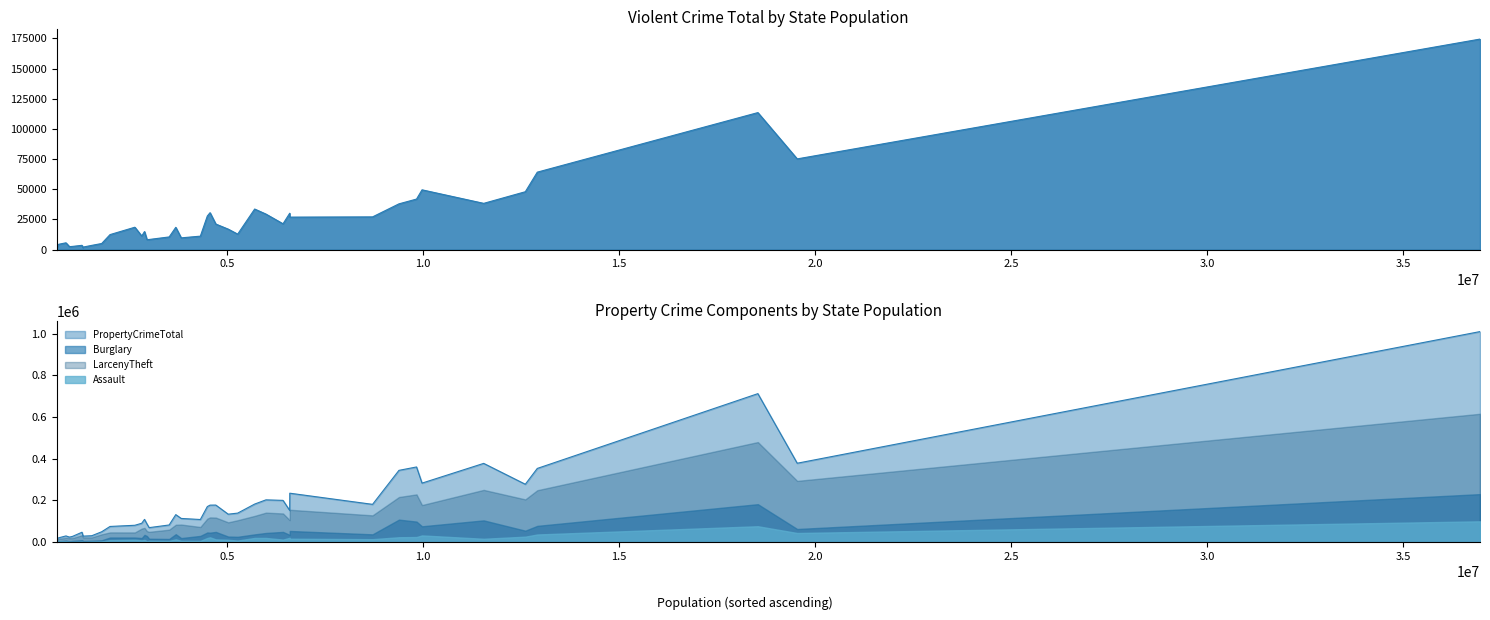

True or false: ViolentCrimeTotal has more than 2 interior local peaks.

True